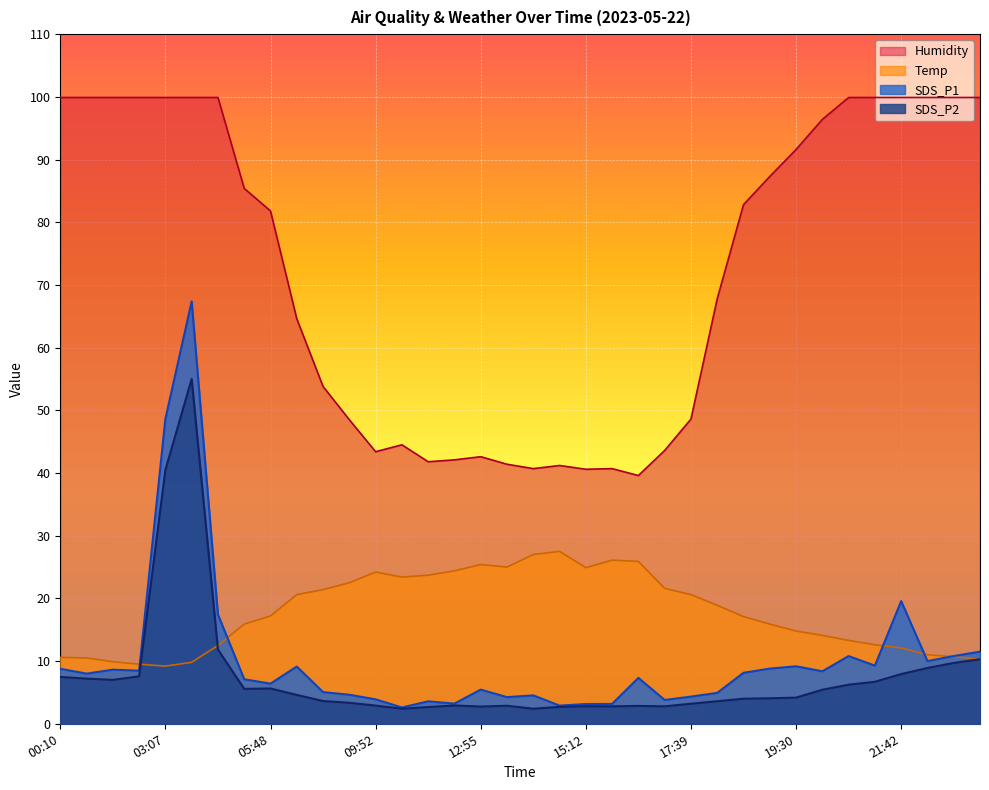

The value of Temp at 21:12 is 2.9. True or false?

False